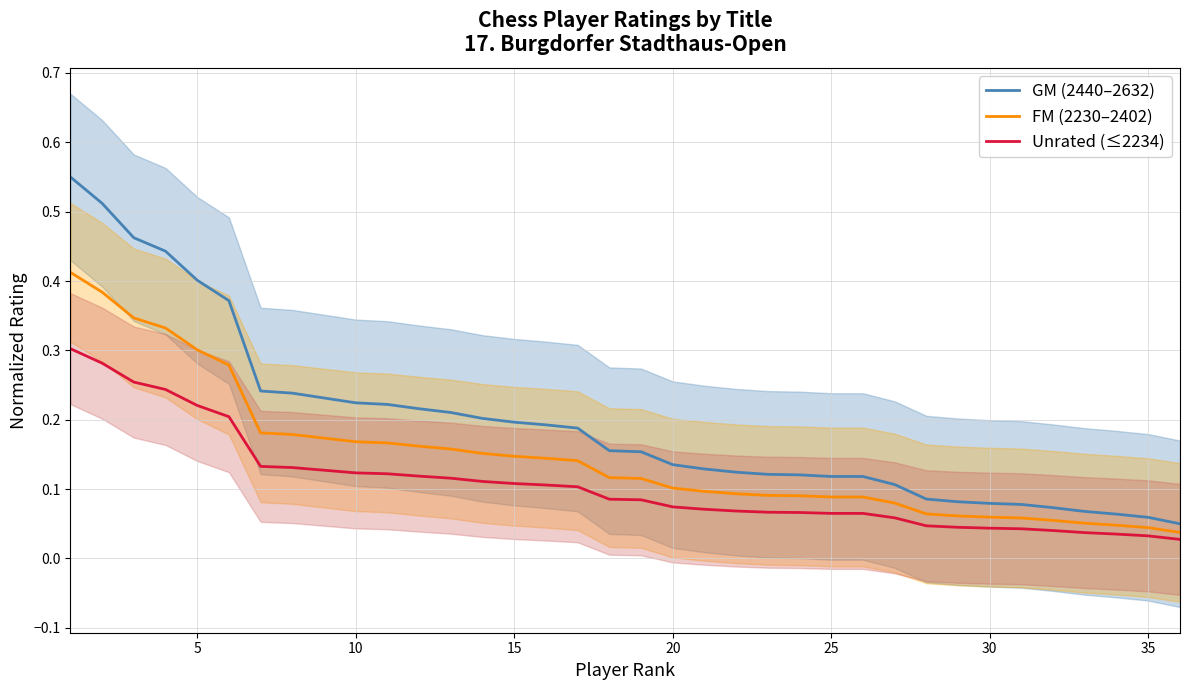

The GM (2440–2632) series shows 0.6 at 5. True or false?

False